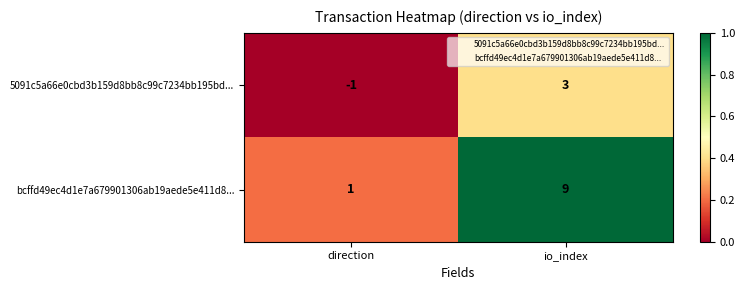

The bcffd49ec4d1e7a679901306ab19aede5e411d8... series shows 2 at io_index. True or false?

False